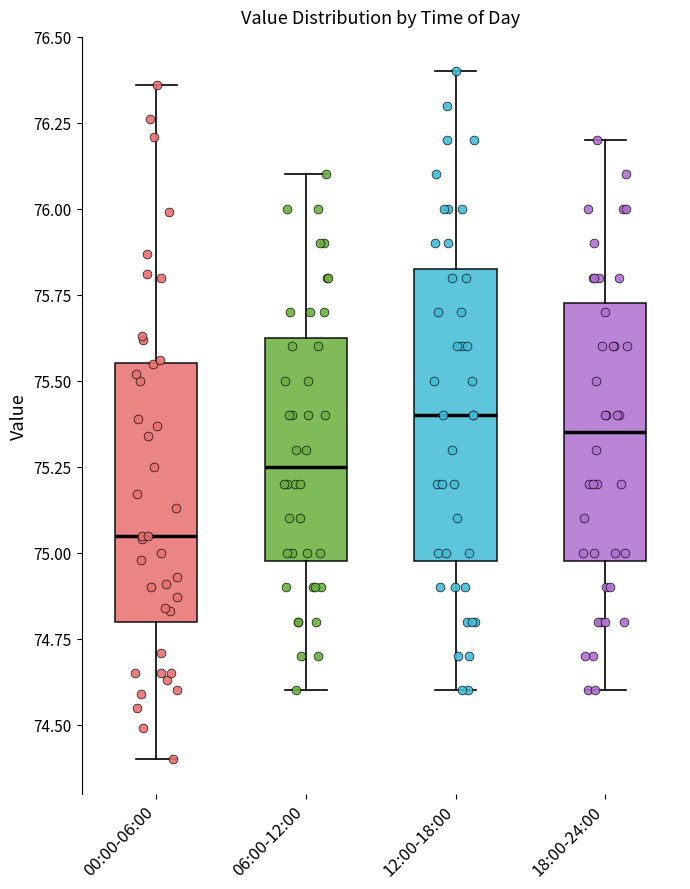

Reading left to right, read every box against the y-axis: the position of its median line, the range the box covers, and the ends of its whiskers. The values are not printed on the chart, so give them approximately, as read against the axis.

00:00-06:00: median 75.05, box 74.80 to 75.55, whiskers 74.40 to 76.35
06:00-12:00: median 75.25, box 75.00 to 75.65, whiskers 74.60 to 76.10
12:00-18:00: median 75.40, box 75.00 to 75.85, whiskers 74.60 to 76.40
18:00-24:00: median 75.35, box 75.00 to 75.75, whiskers 74.60 to 76.20